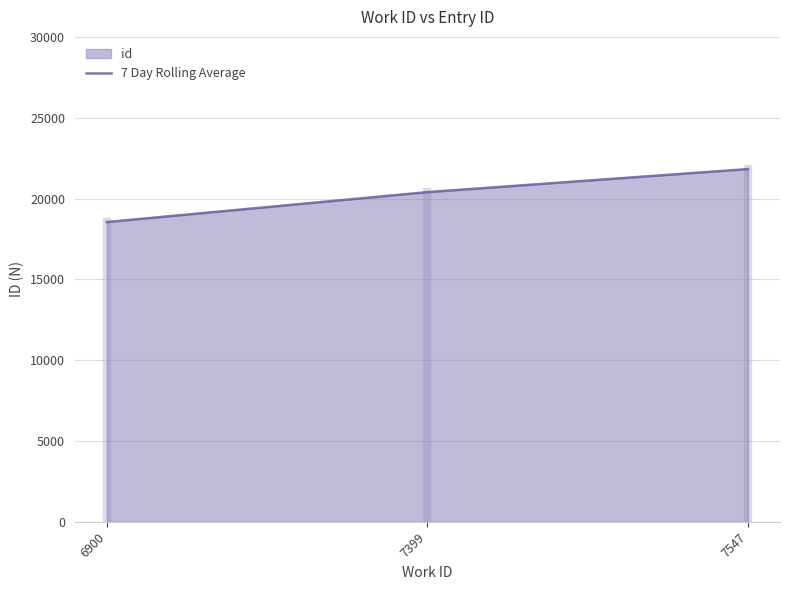

Reading right to left, transcribe all the data shown in this chart.

7547=21823	7399=20396	6900=18546